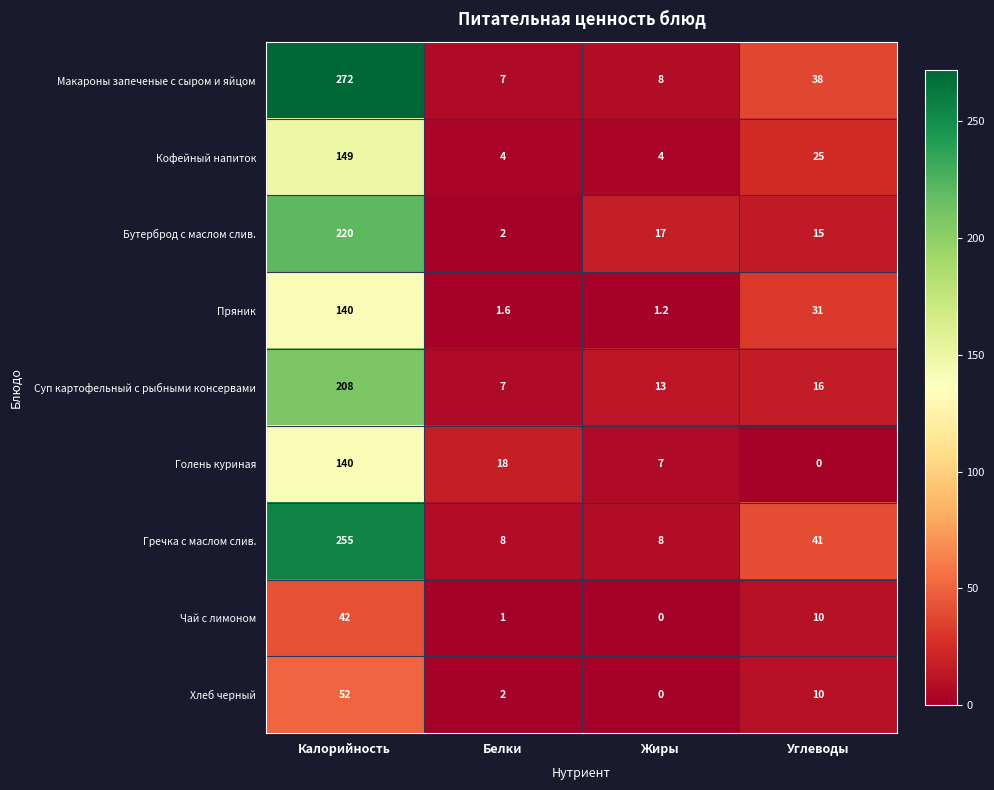

Count the number of categories in the chart.

4